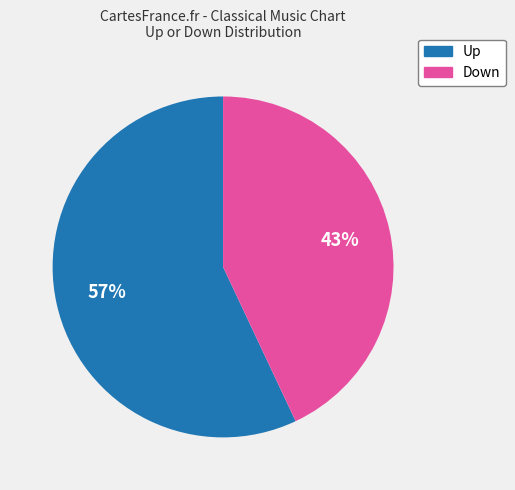

Is there any slice that represents more than half of the pie?

Yes